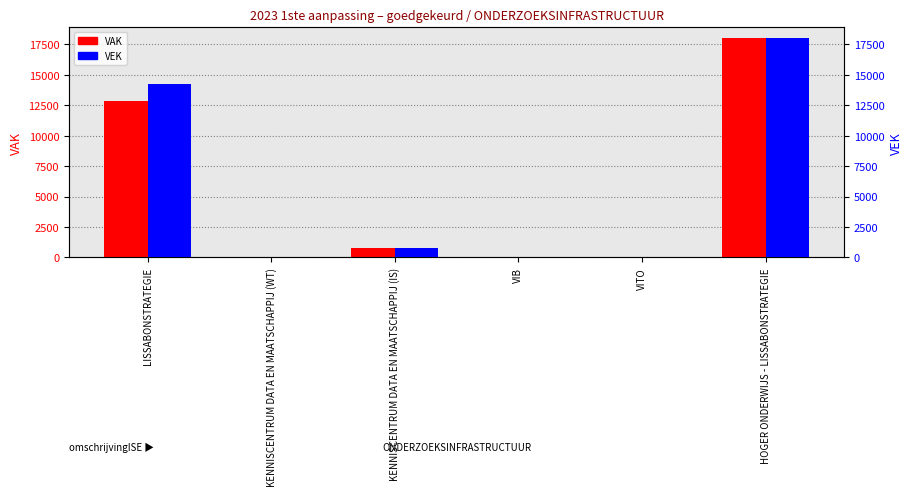

How many values in VEK are above zero?

5